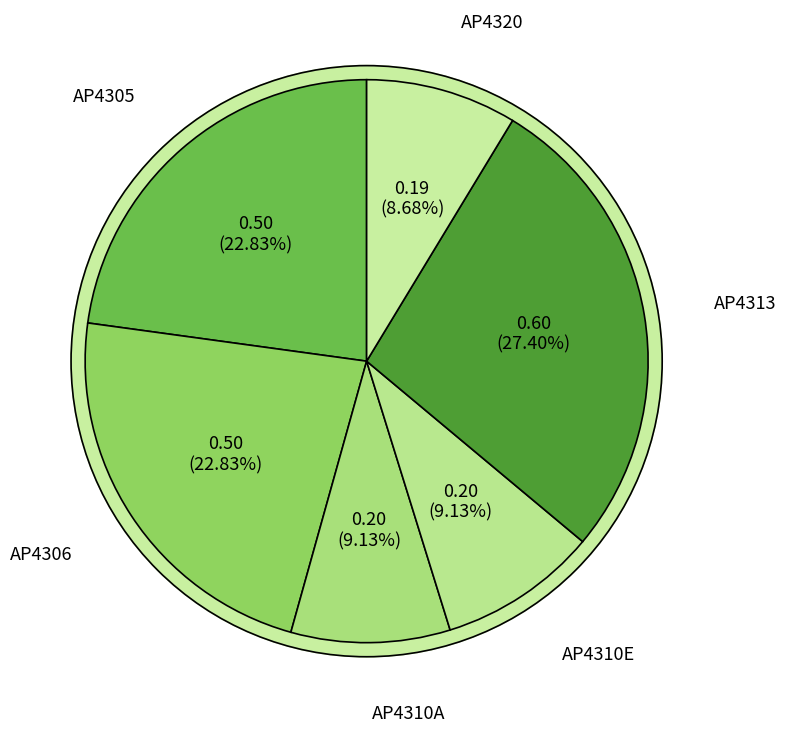

To the nearest percent, what is the combined percentage of AP4310E and AP4305?

32%